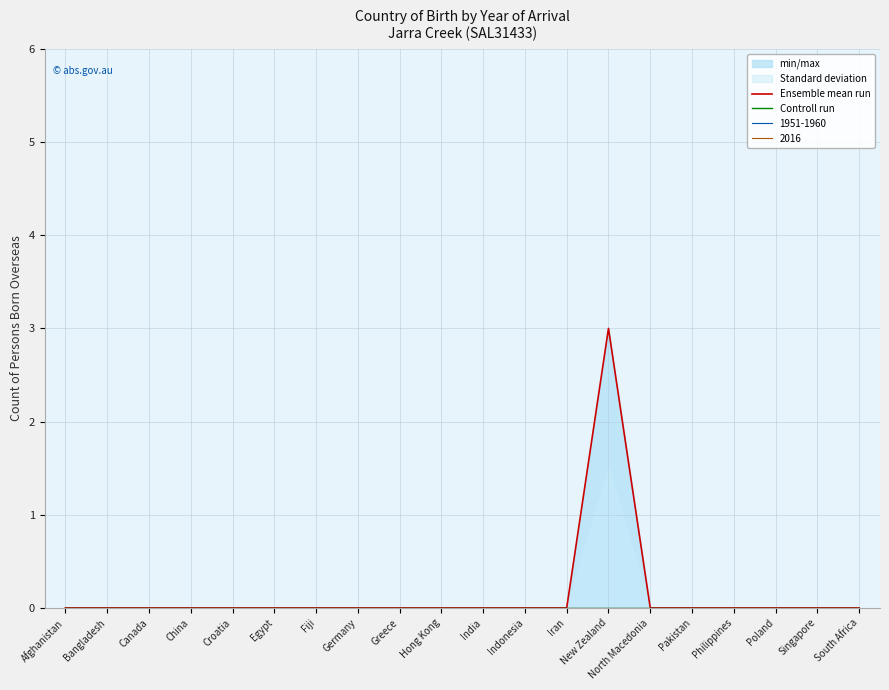

Rank the series at Greece from highest to lowest value.

Ensemble mean run, Controll run